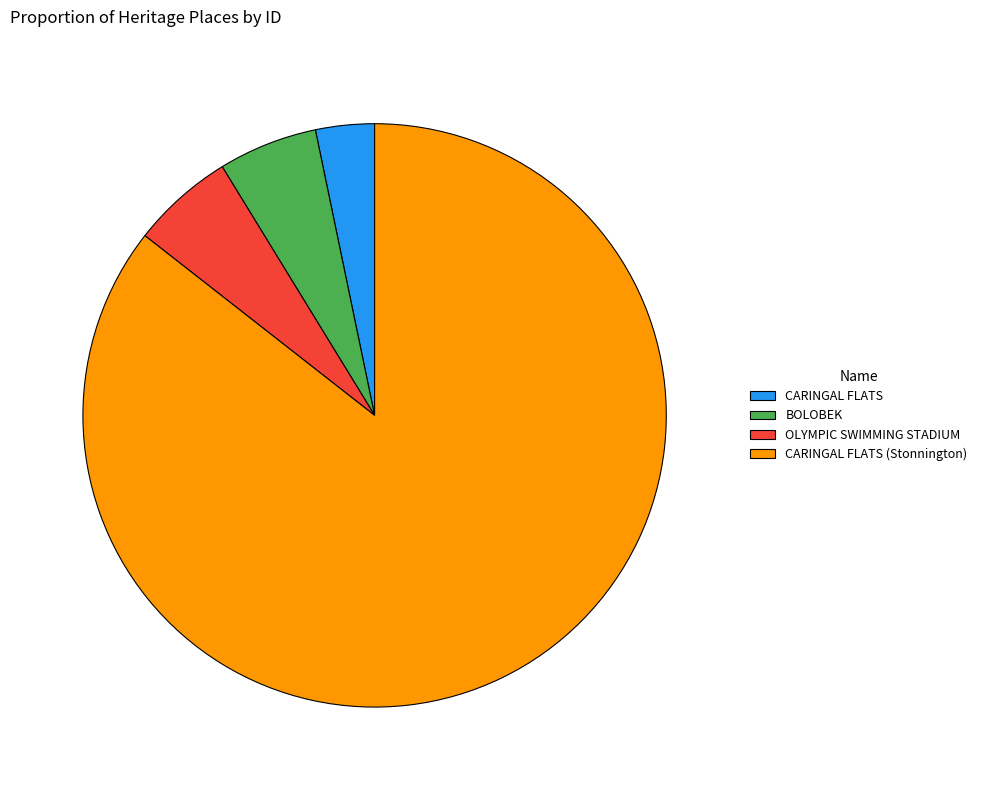

Which has a higher value, CARINGAL FLATS (Stonnington) or OLYMPIC SWIMMING STADIUM?

CARINGAL FLATS (Stonnington)